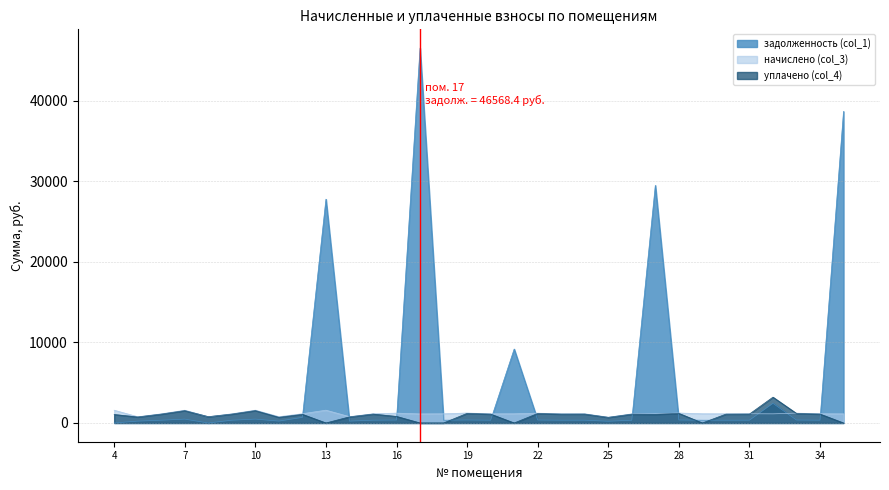

Which category has the highest value across all series?

17